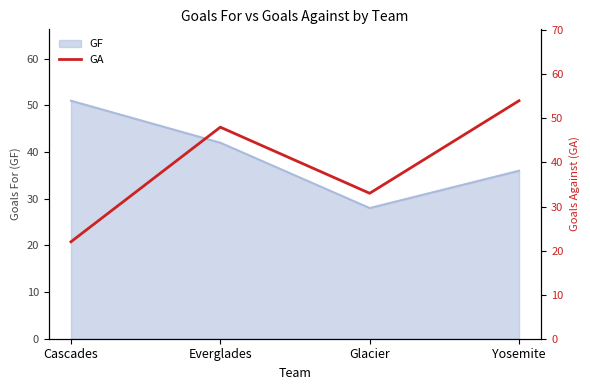

Which category has the highest value in the GF series?

Cascades